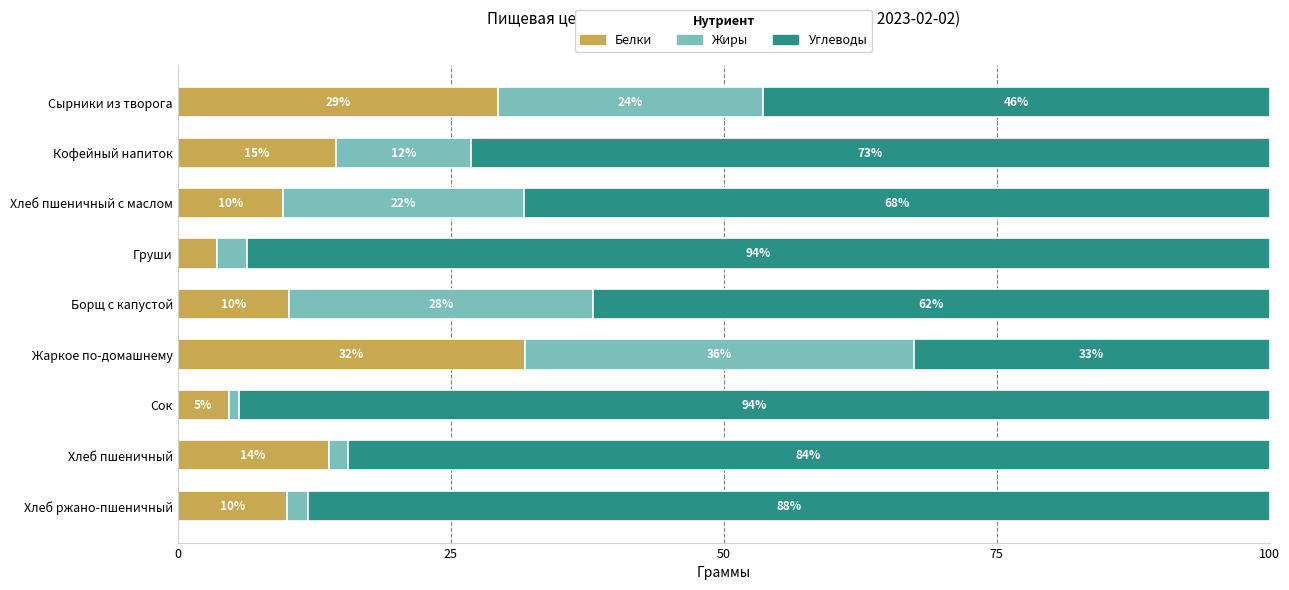

What is the approximate value of Белки at Жаркое по-домашнему?

31.8